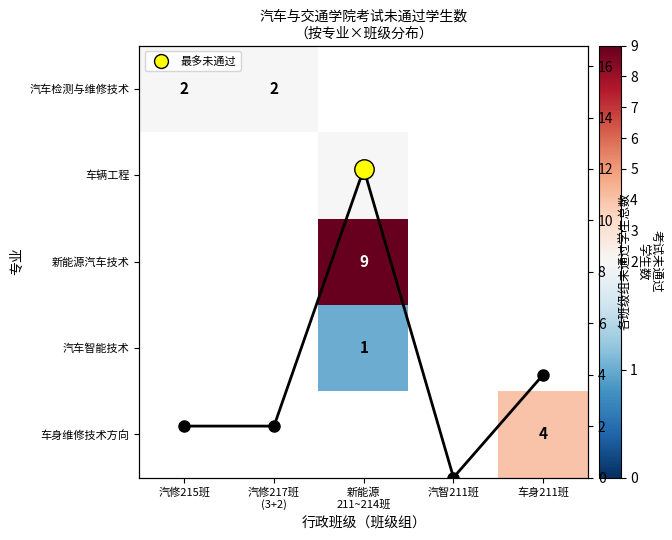

List the labels in order of 车身维修技术方向 value, smallest first.

汽修215班, 汽修217班 (3+2), 新能源 211~214班, 汽智211班, 车身211班